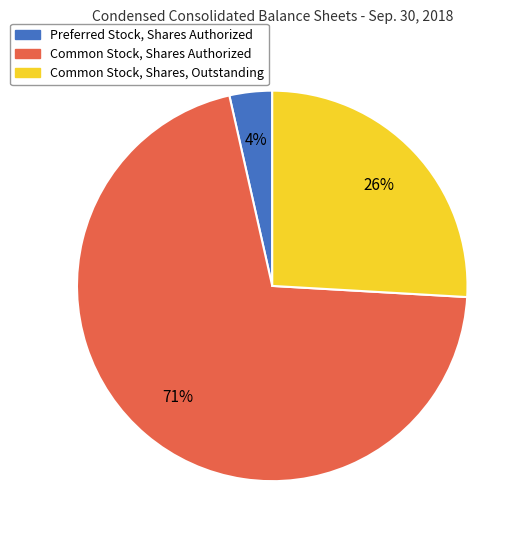

Which slice is the smallest?

Preferred Stock, Shares Authorized